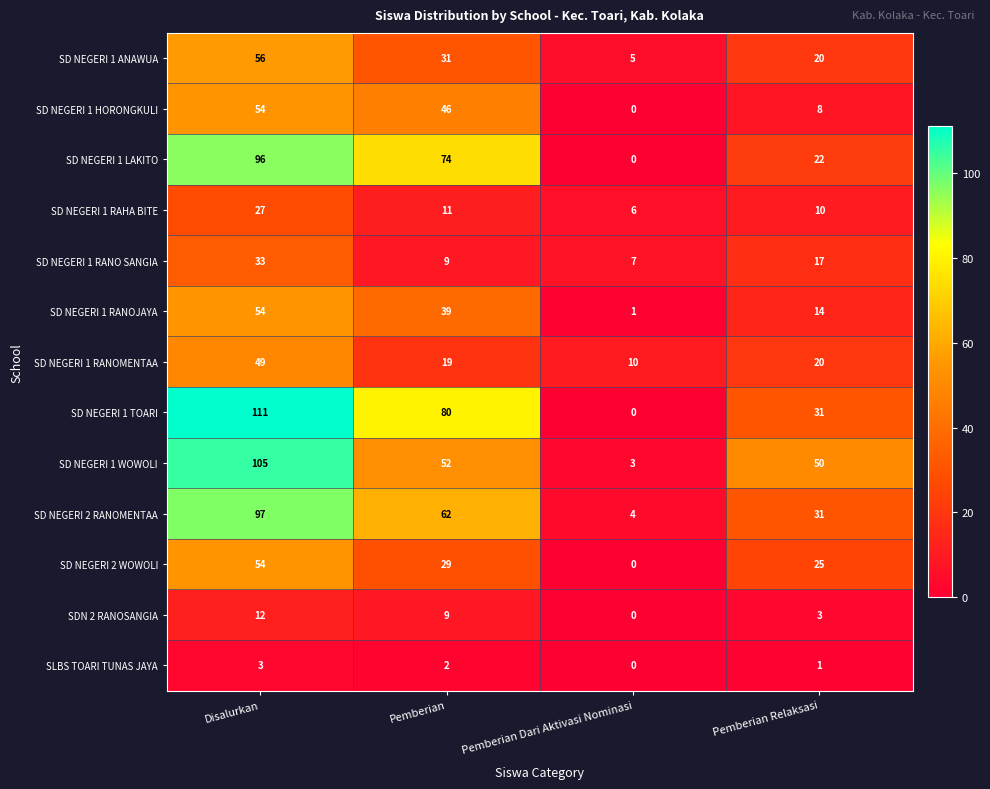

What is the difference between the maximum and minimum values in the SD NEGERI 1 RAHA BITE series?

21